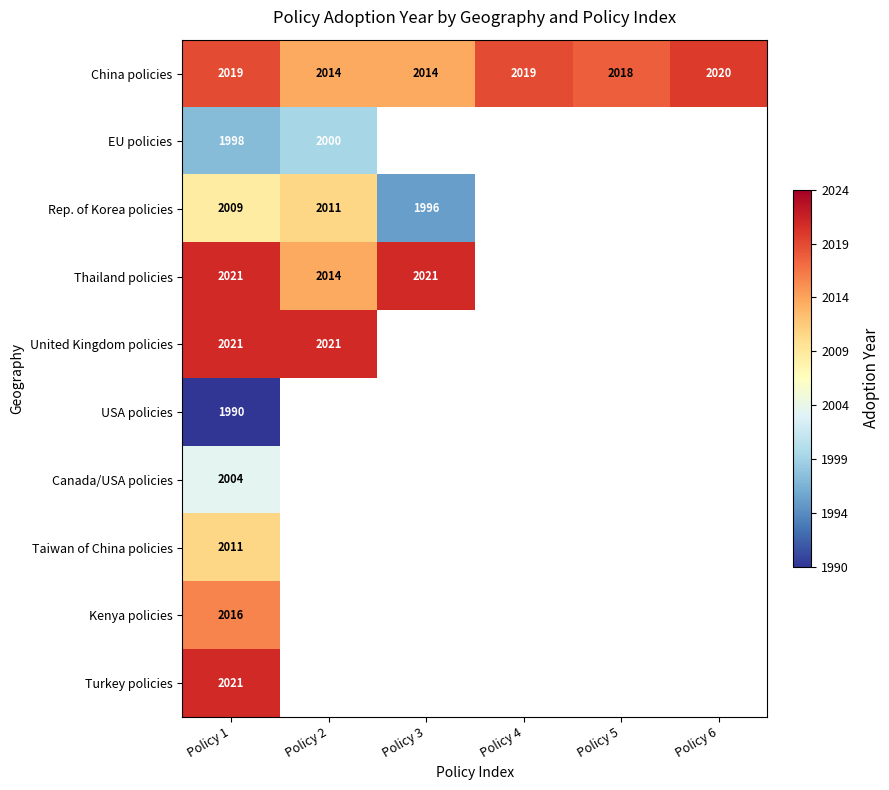

What is the total value across all series at Policy 1?

20110